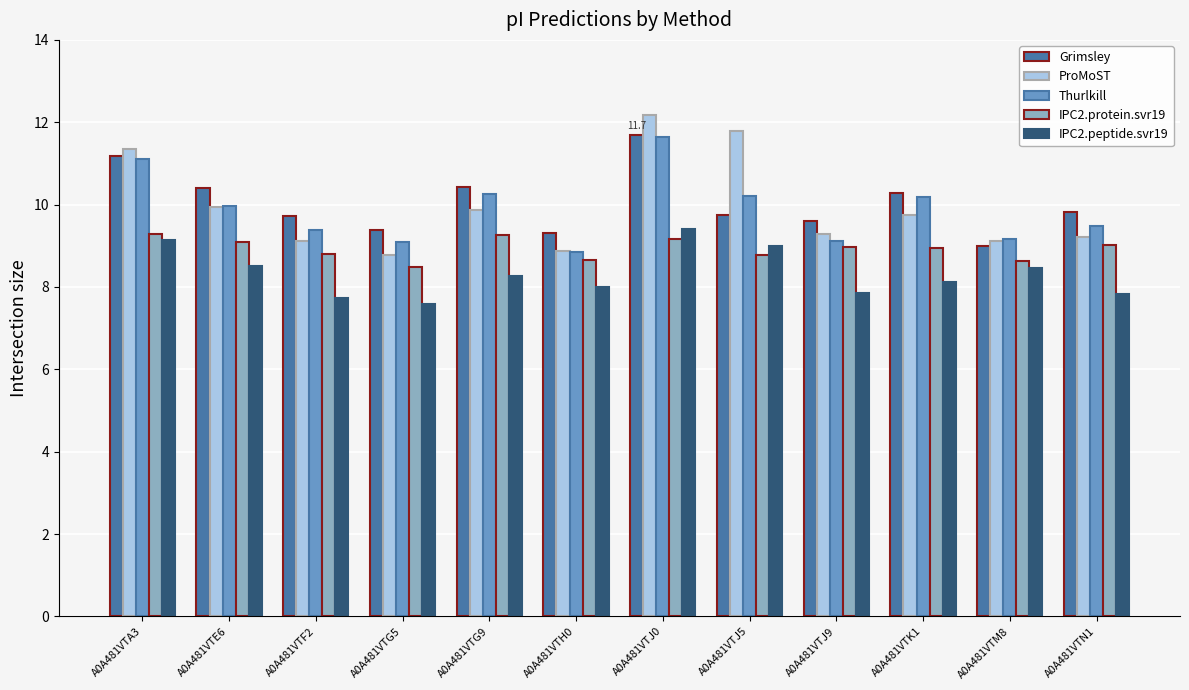

What is the maximum value shown in the chart?

12.2